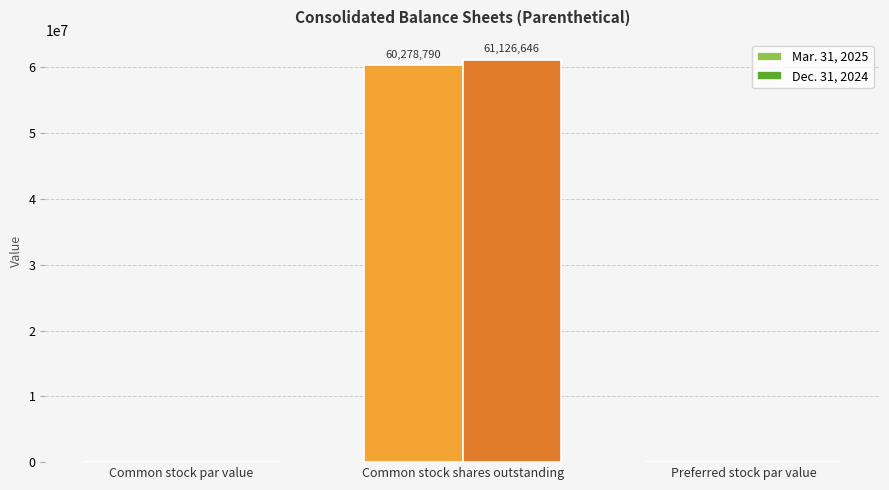

The Dec. 31, 2024 series shows 61126646.0 at Common stock shares outstanding. True or false?

True